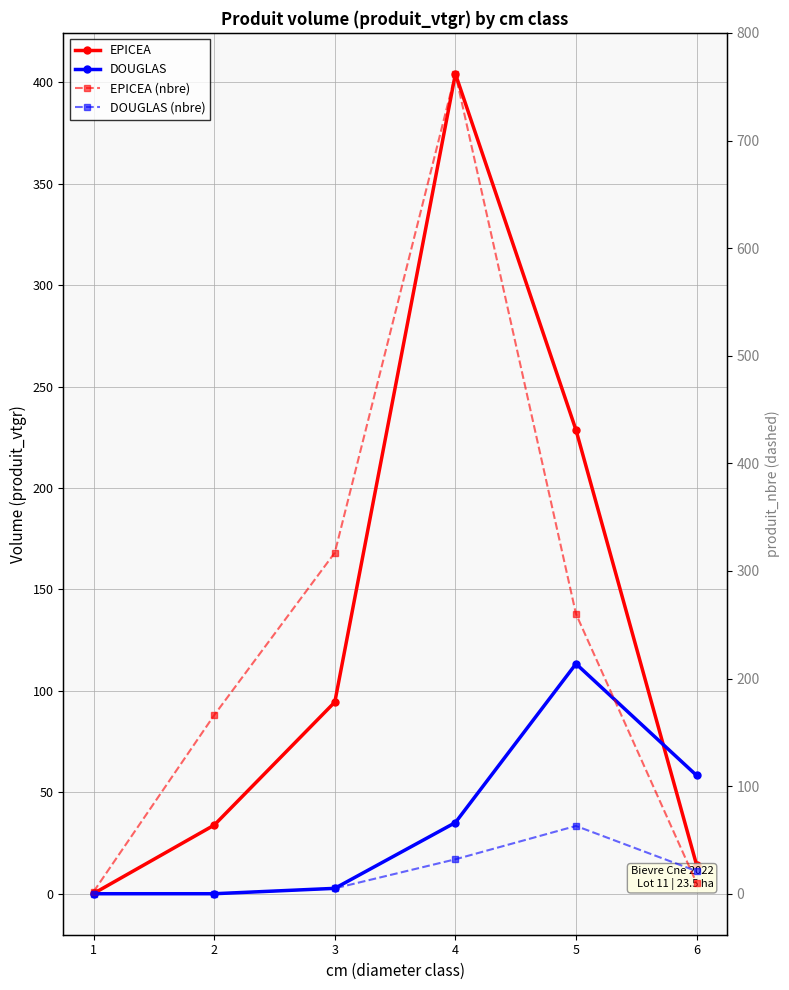

What is the value of the DOUGLAS point at the 4th from the left?

35.1